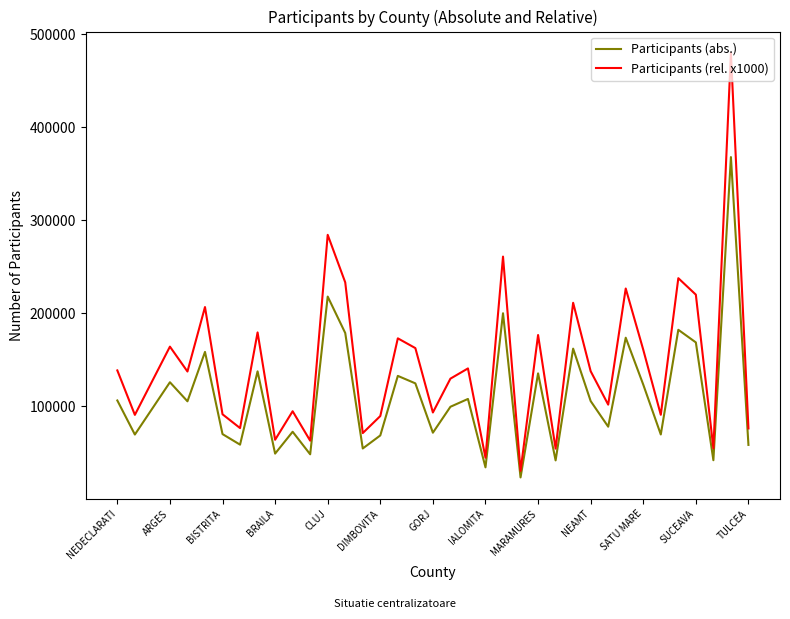

Which series has the largest total across all categories?

Participants (rel. x1000)